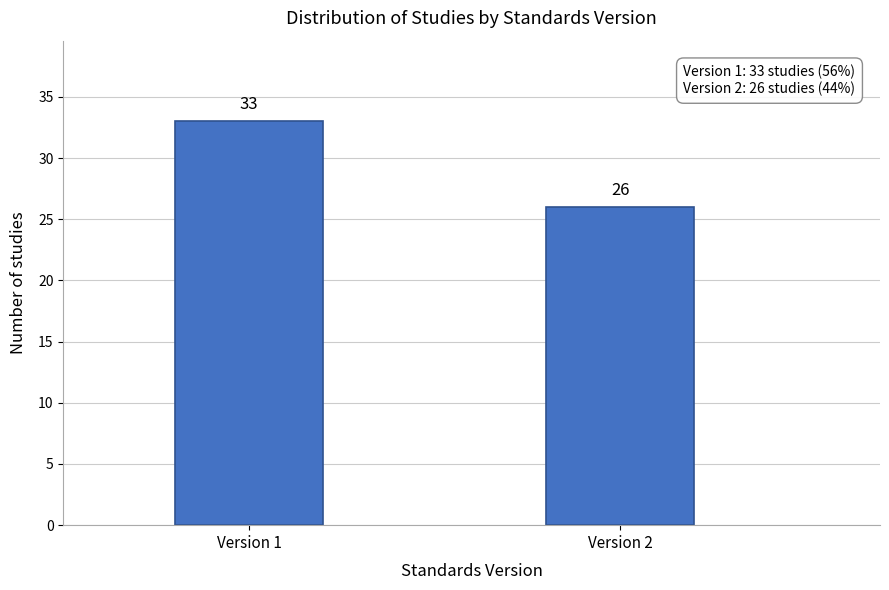

Reading left to right, list all the values displayed in this chart.

Version 1=33	Version 2=26